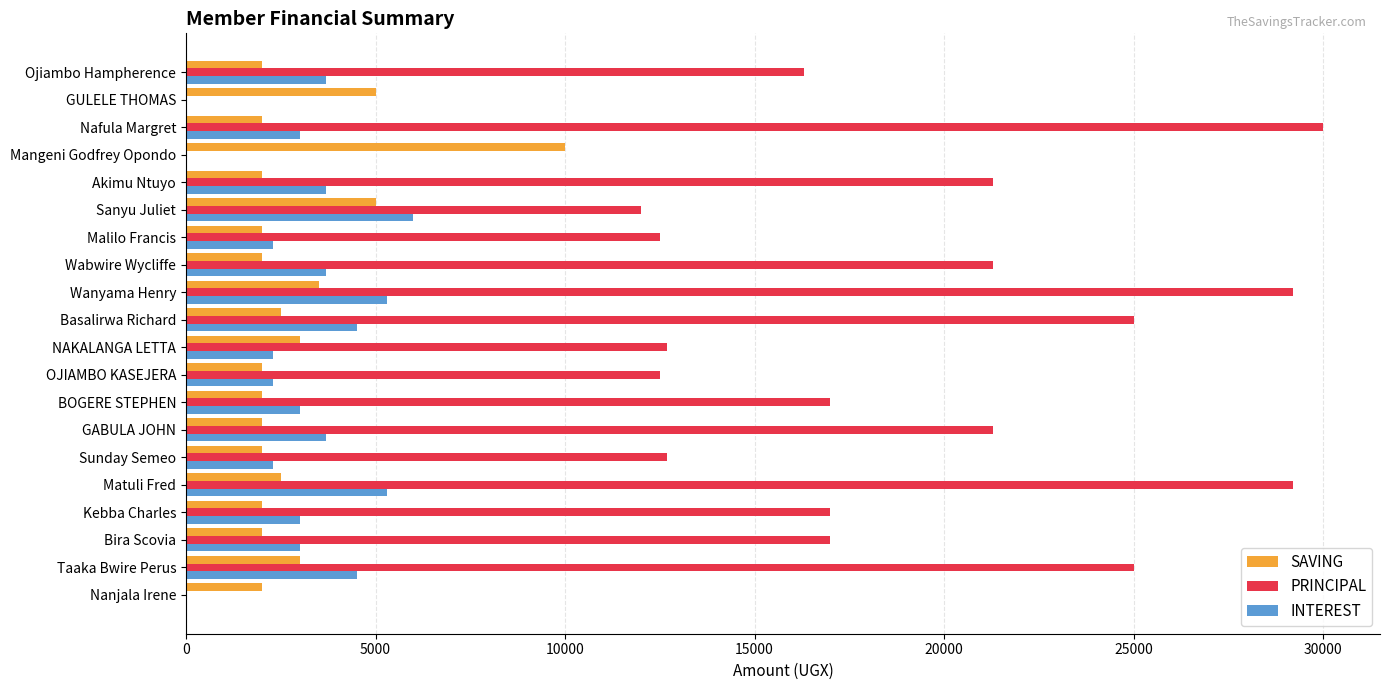

The value of PRINCIPAL at NAKALANGA LETTA is 12700. True or false?

True